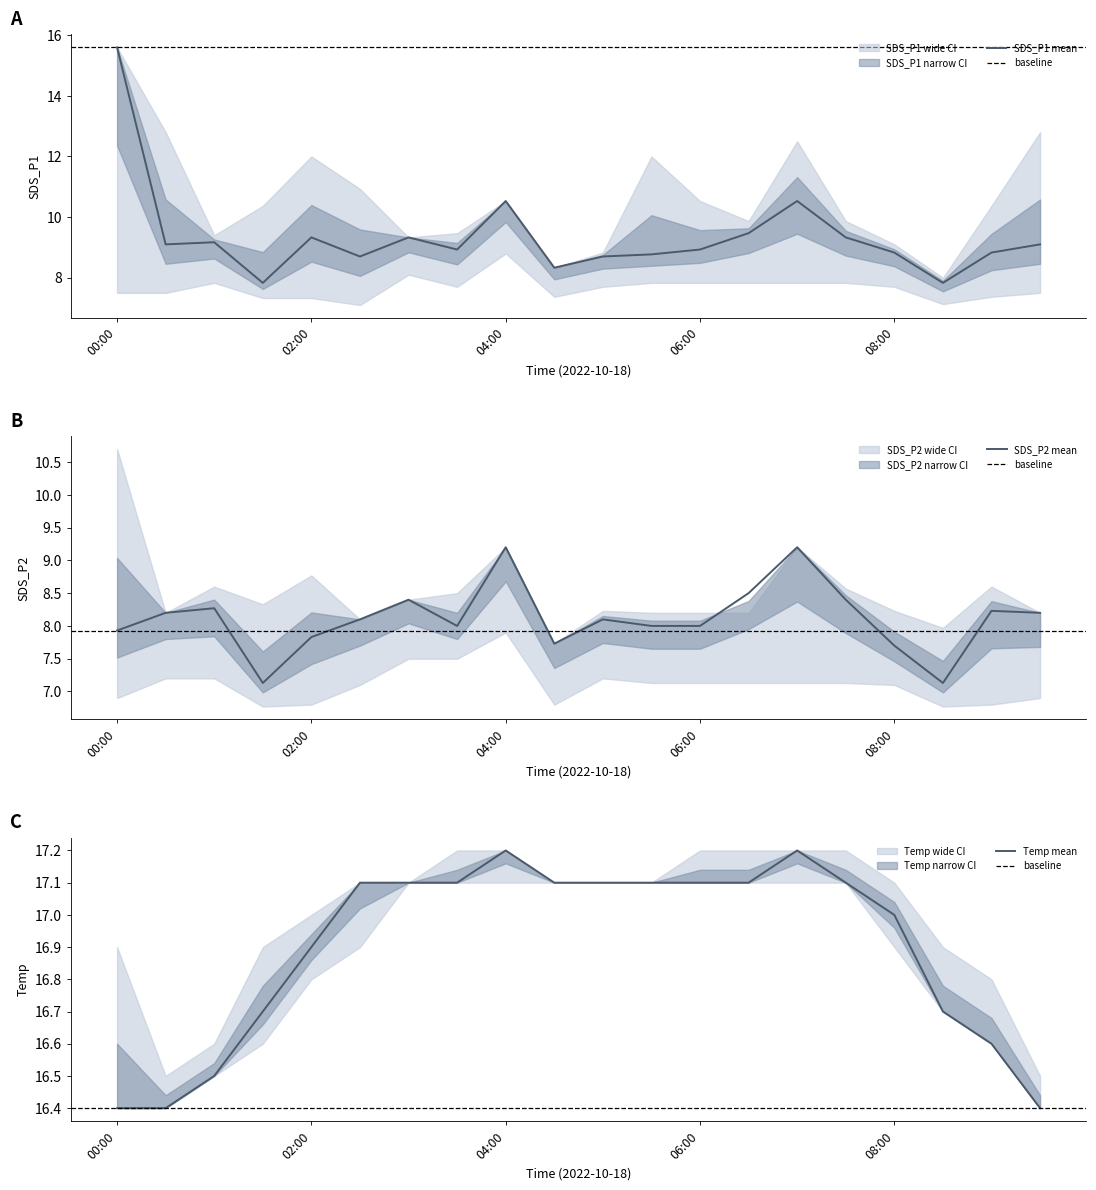

Reading left to right, list all the values displayed in this chart.

SDS_P1: 15.6	9.1	9.2	7.8	9.3	8.7	9.3	8.9	10.5	8.3	8.7	8.8	8.9	9.5	10.5	9.3	8.8	7.8	8.8	9.1
SDS_P2: 7.9	8.2	8.3	7.1	7.8	8.1	8.4	8.0	9.2	7.7	8.1	8.0	8.0	8.5	9.2	8.4	7.7	7.1	8.2	8.2
Temp: 16.4	16.4	16.5	16.7	16.9	17.1	17.1	17.1	17.2	17.1	17.1	17.1	17.1	17.1	17.2	17.1	17.0	16.7	16.6	16.4